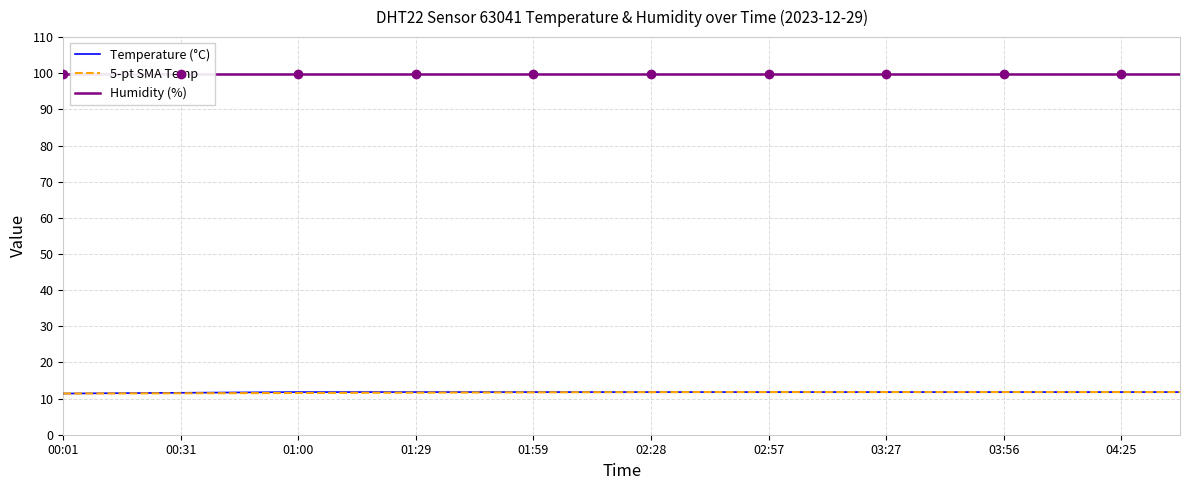

At which label is Temperature (°C) closest to 11?

00:01